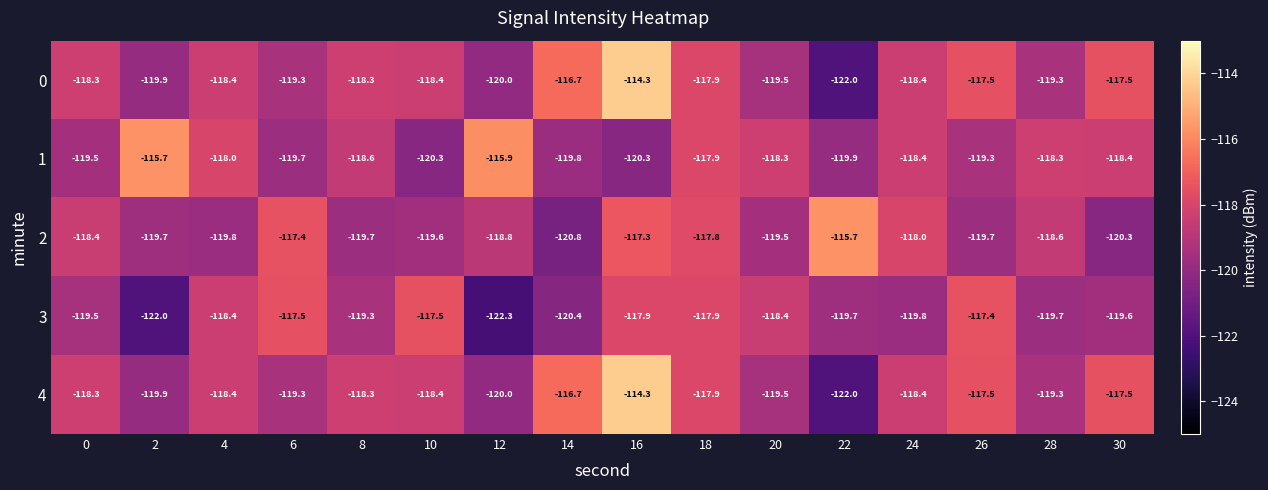

The 4 series shows -114.3 at 16. True or false?

True